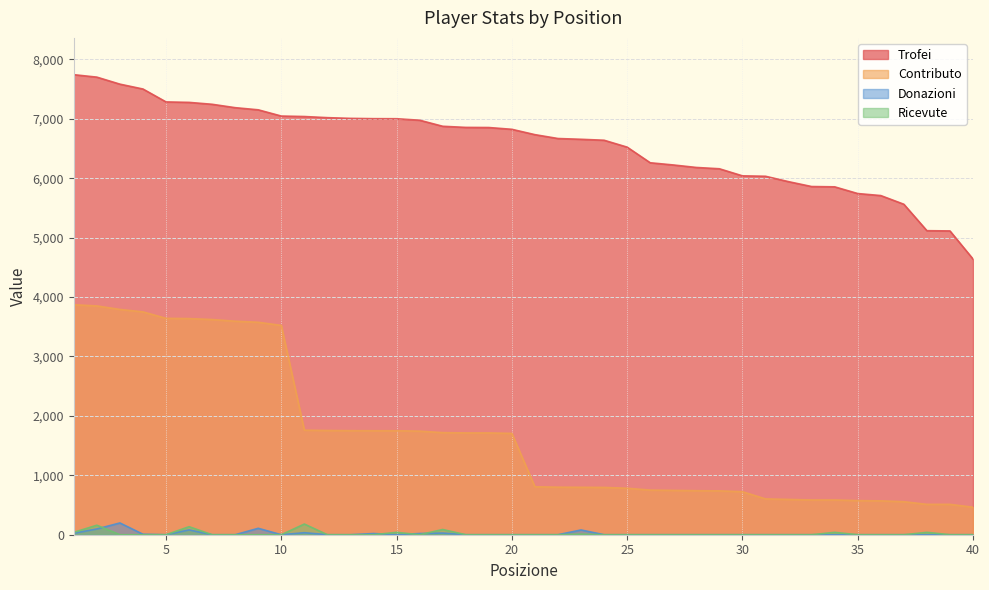

What is the sum of all Contributo values?

67441